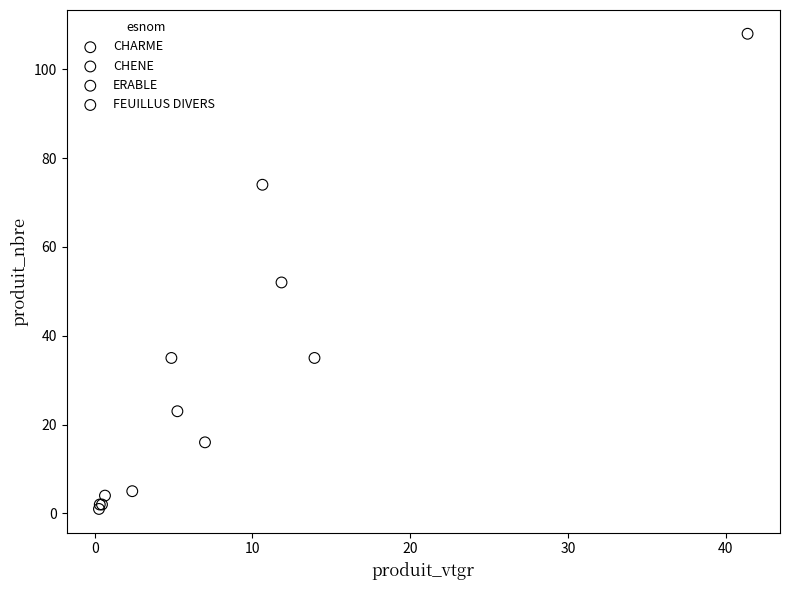

Which series reaches the minimum Y coordinate?

CHENE